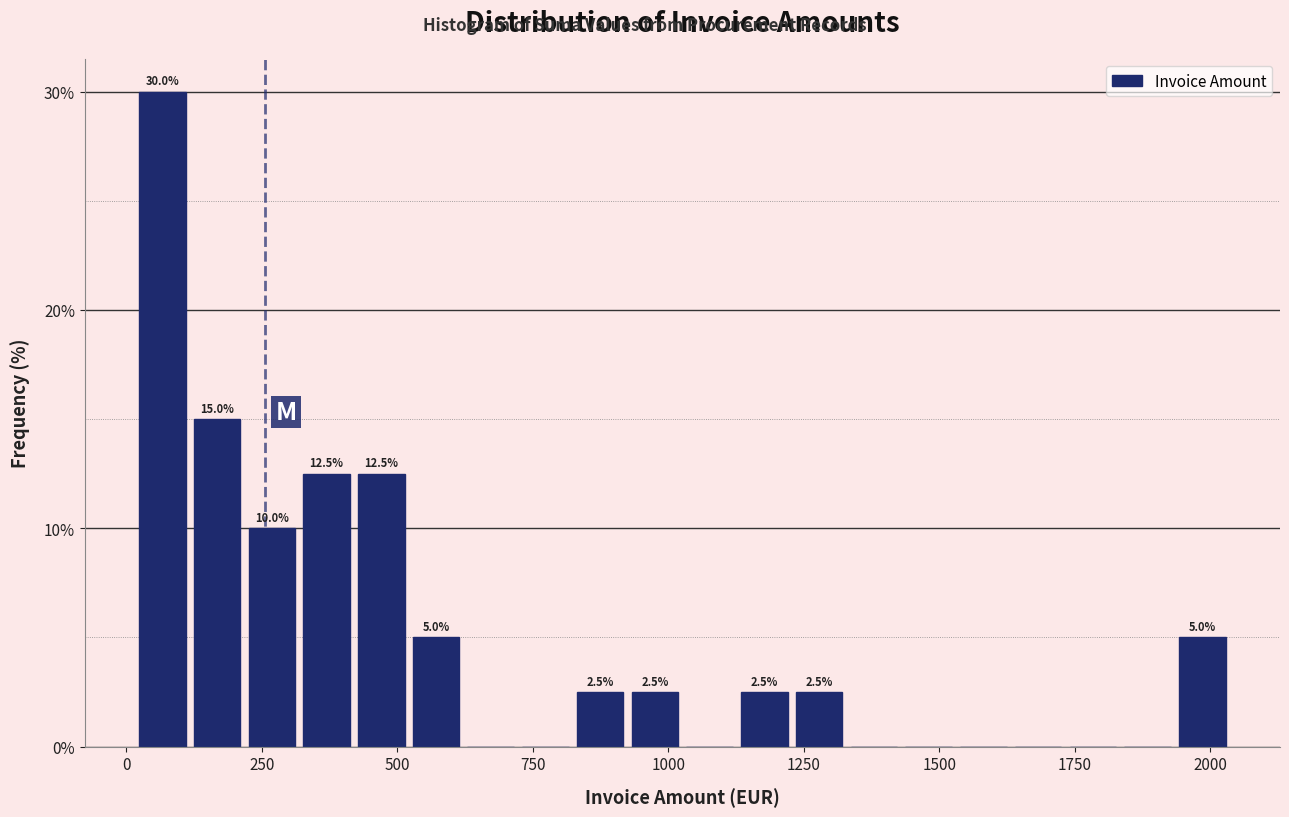

Around what value on the x-axis is the tallest bar? Give the approximate position of its centre, as read against the axis.

50